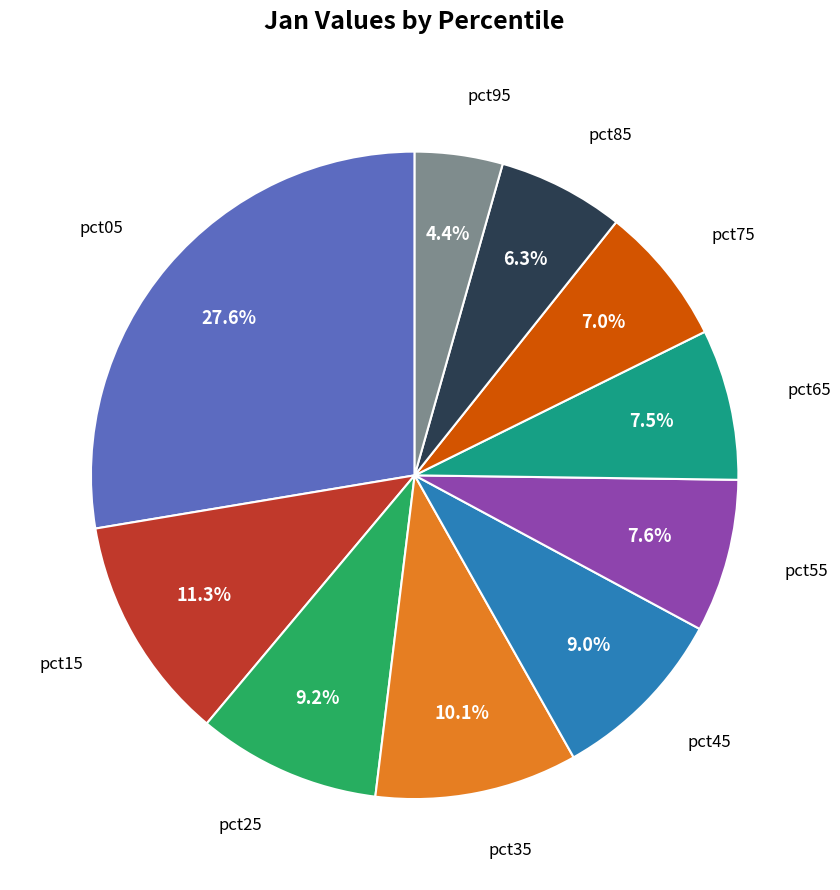

How many segments does this pie chart have?

10